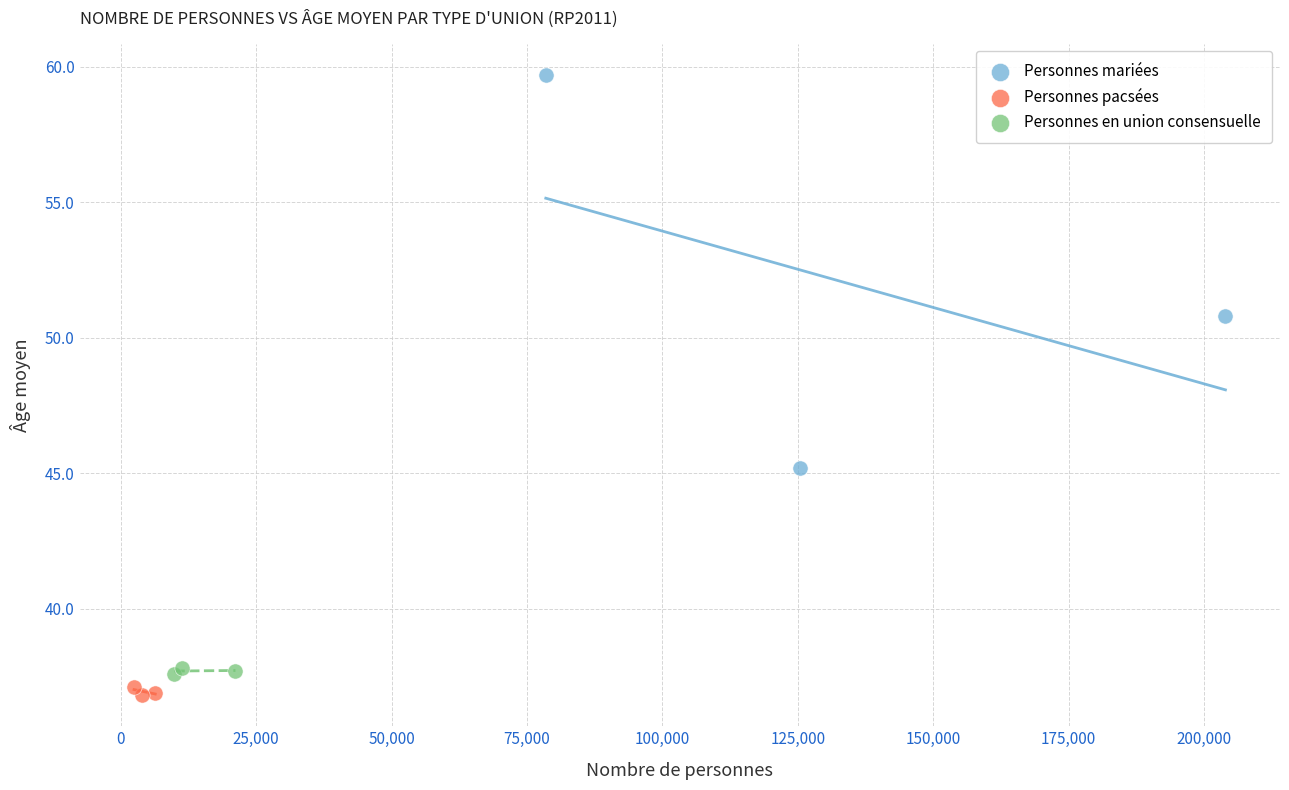

Which series has the widest spread of Y values?

Personnes mariées